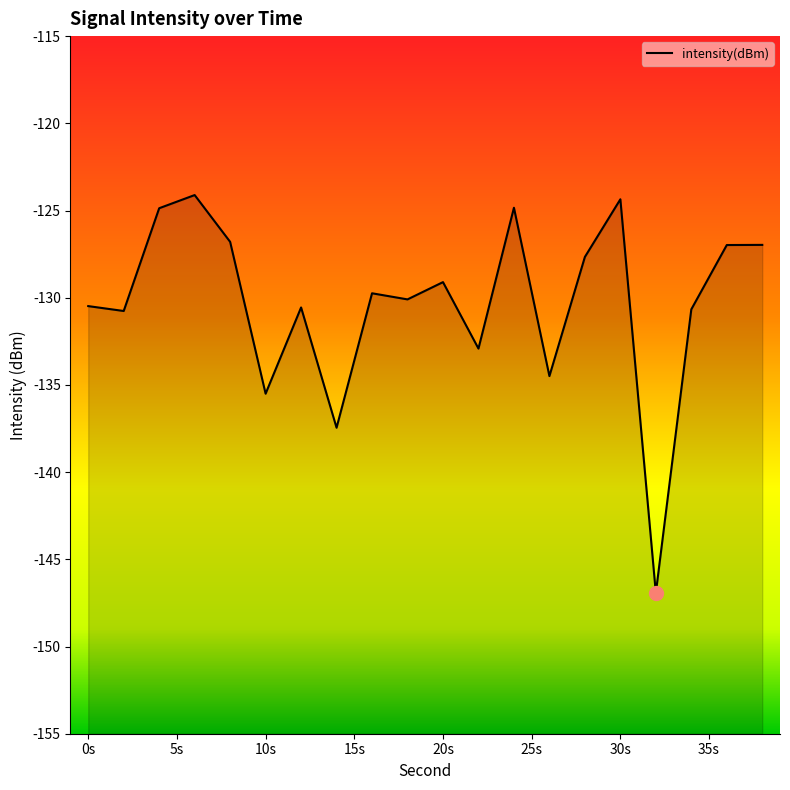

Count the number of values greater than -129.

8